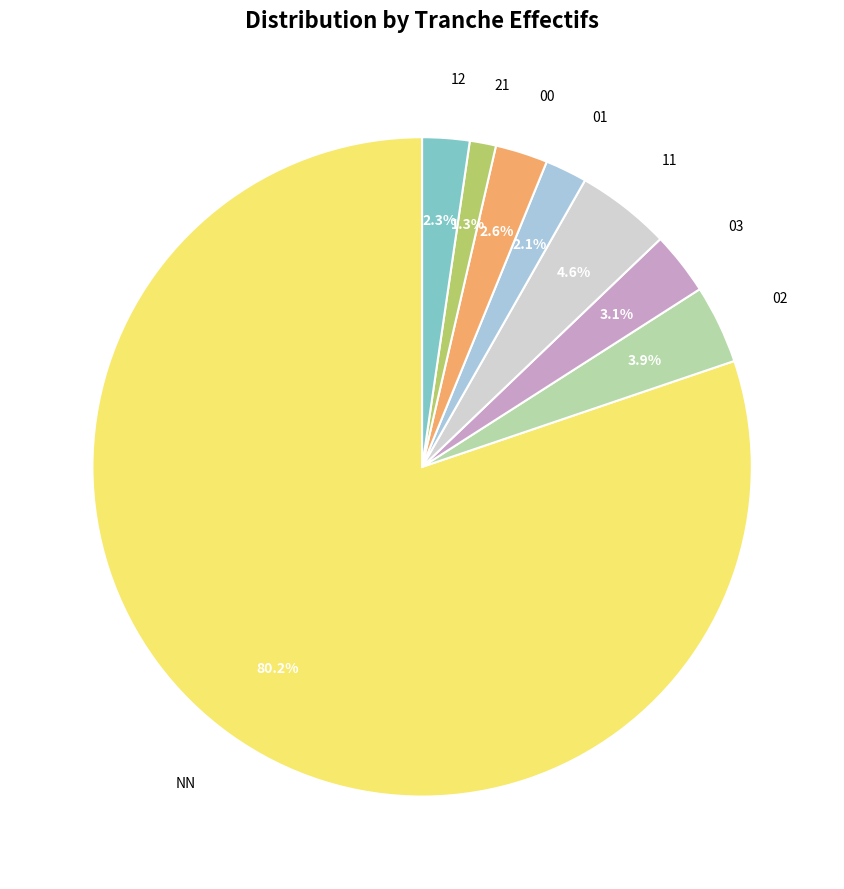

To the nearest percent, what is the difference between the 03 and NN slice percentages?

77%